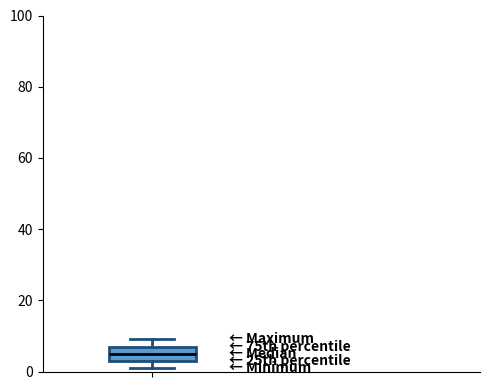

Where is the lower edge of the box on the y-axis? The values are not printed on the chart, so give them approximately, as read against the axis.

4